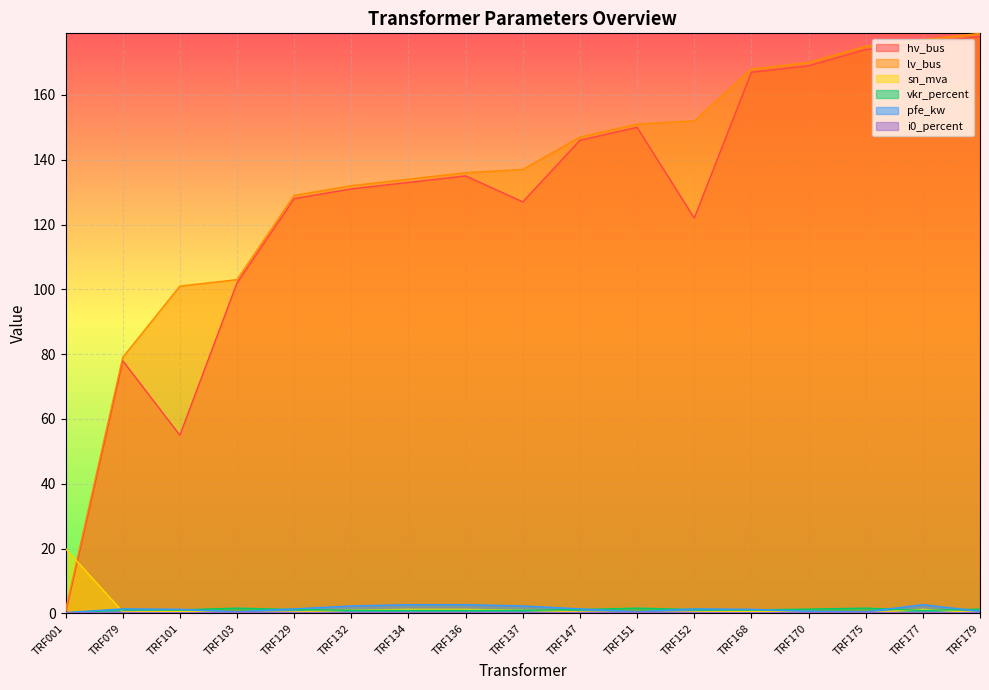

Which series has the largest total across all categories?

lv_bus